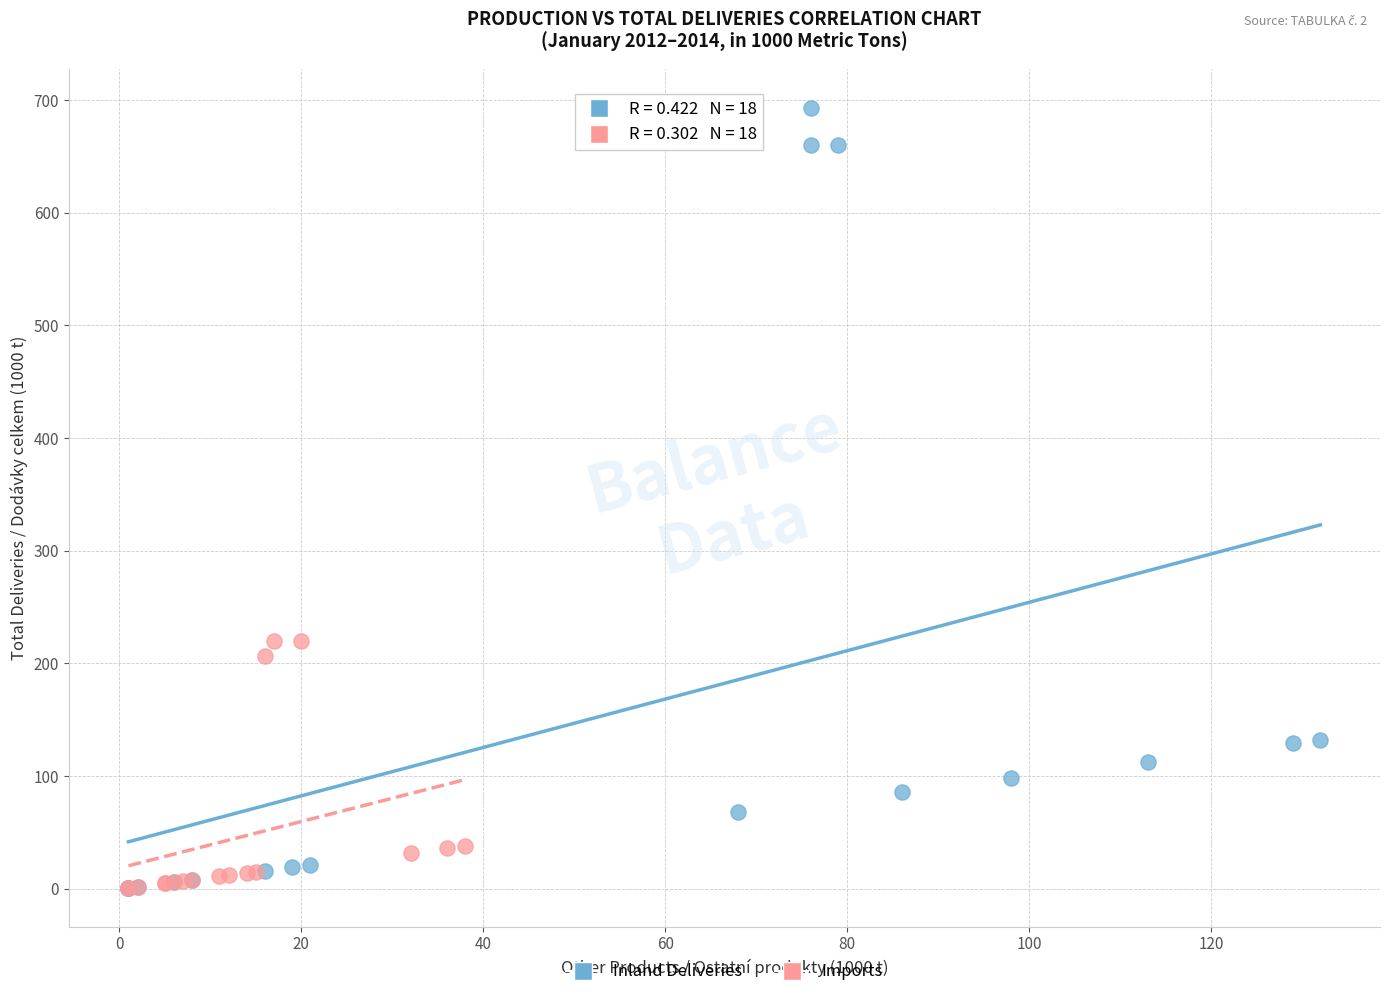

Which series contains the highest Y value?

Inland Deliveries